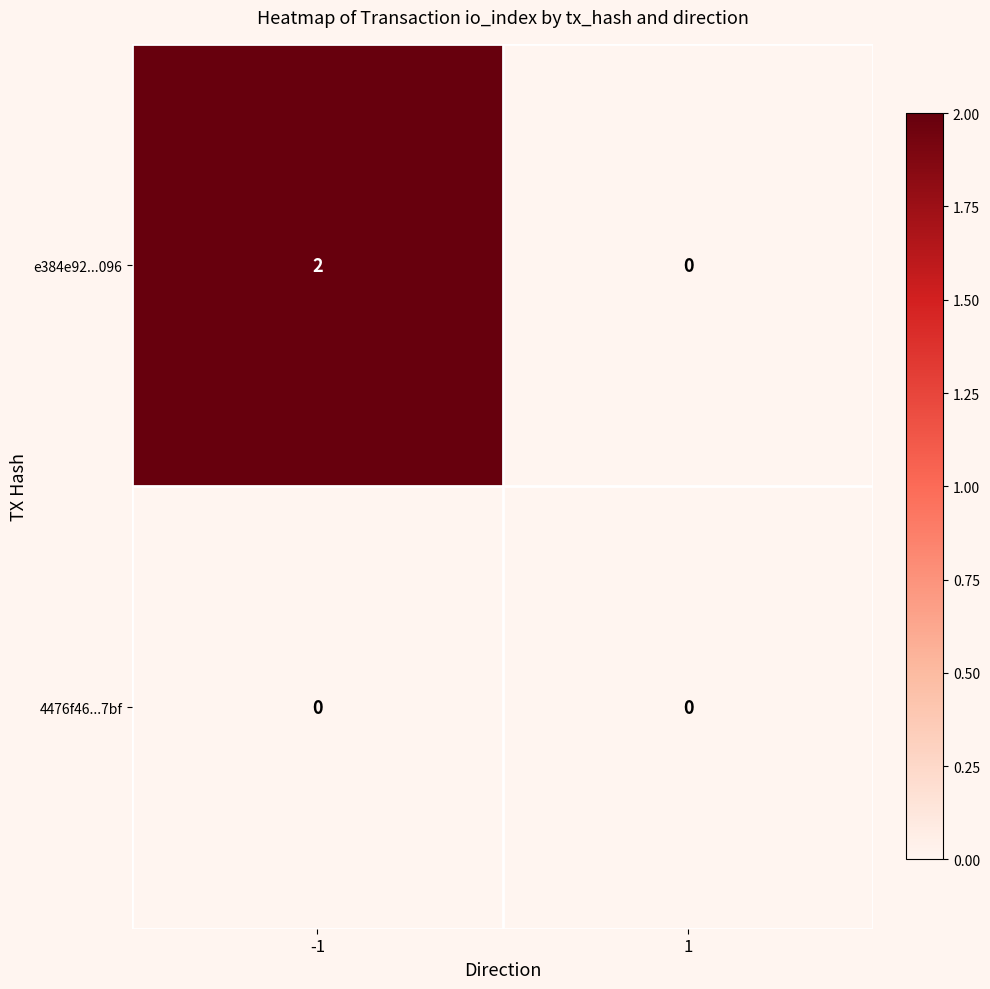

Rank the series by their maximum value, from highest to lowest.

e384e92...096, 4476f46...7bf